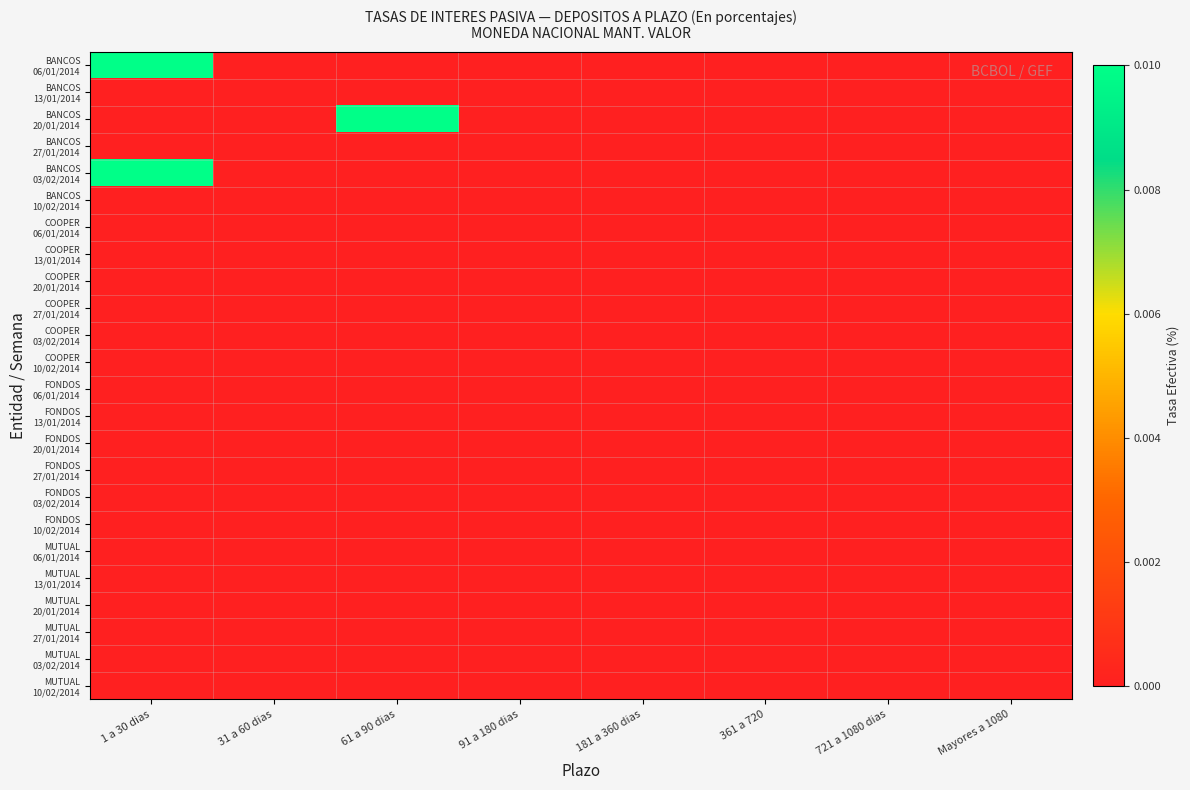

List the series in order of their peak value, lowest first.

BANCOS 13/01/2014, BANCOS 27/01/2014, BANCOS 10/02/2014, COOPER 06/01/2014, COOPER 13/01/2014, COOPER 20/01/2014, COOPER 27/01/2014, COOPER 03/02/2014, COOPER 10/02/2014, FONDOS 06/01/2014, FONDOS 13/01/2014, FONDOS 20/01/2014, FONDOS 27/01/2014, FONDOS 03/02/2014, FONDOS 10/02/2014, MUTUAL 06/01/2014, MUTUAL 13/01/2014, MUTUAL 20/01/2014, MUTUAL 27/01/2014, MUTUAL 03/02/2014, MUTUAL 10/02/2014, BANCOS 20/01/2014, BANCOS 06/01/2014, BANCOS 03/02/2014